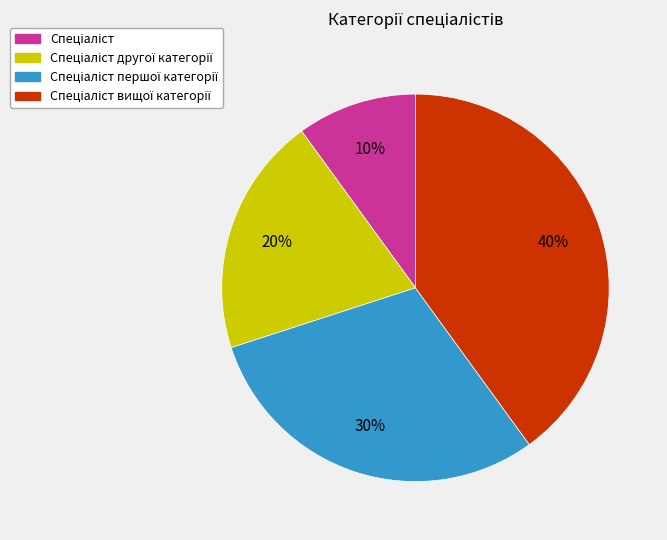

To the nearest percent, what is the difference between the largest and smallest slice percentages?

30%